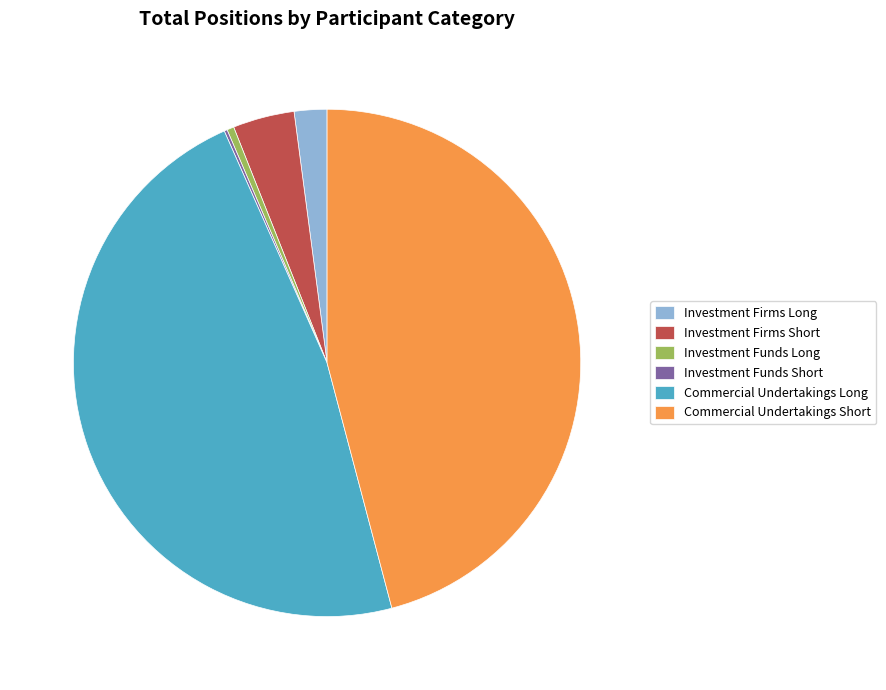

Between Investment Firms Short and Investment Firms Long, which is larger?

Investment Firms Short